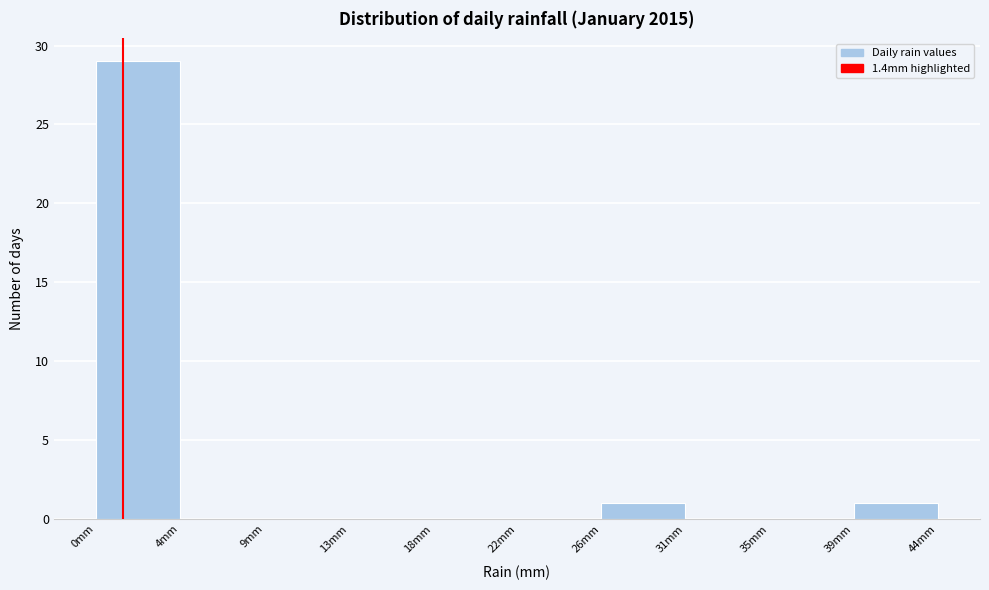

Which range on the x-axis has the tallest bar?

0.0 to 4.5